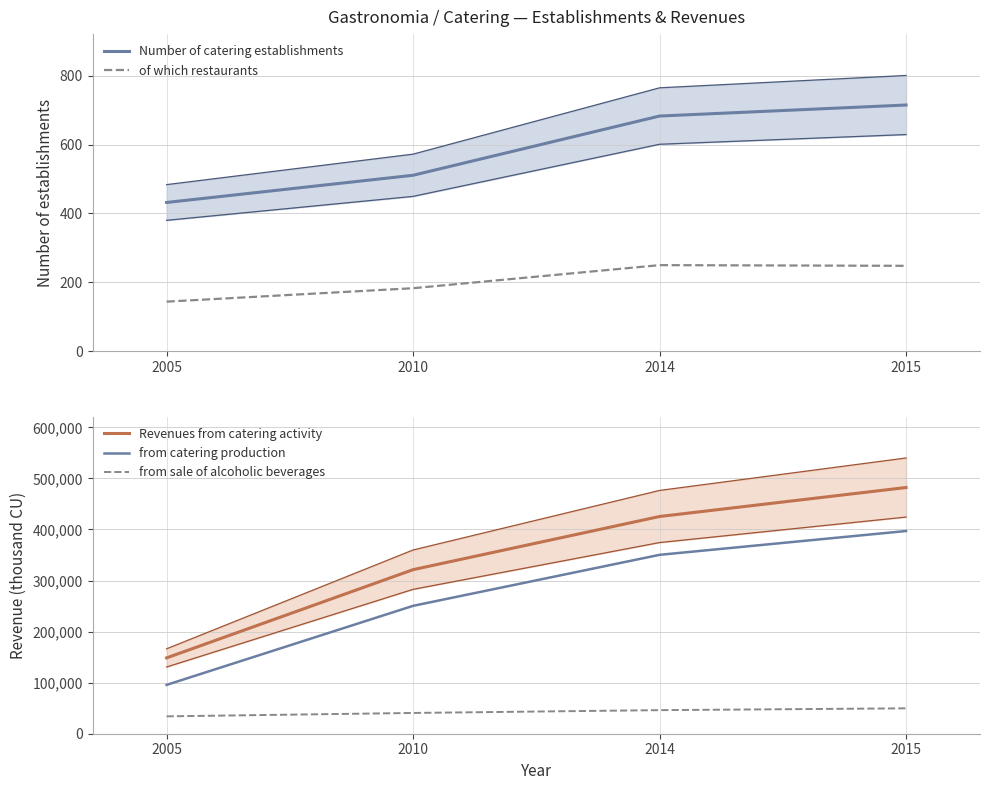

How many values in the from catering production series are below 350316?

2